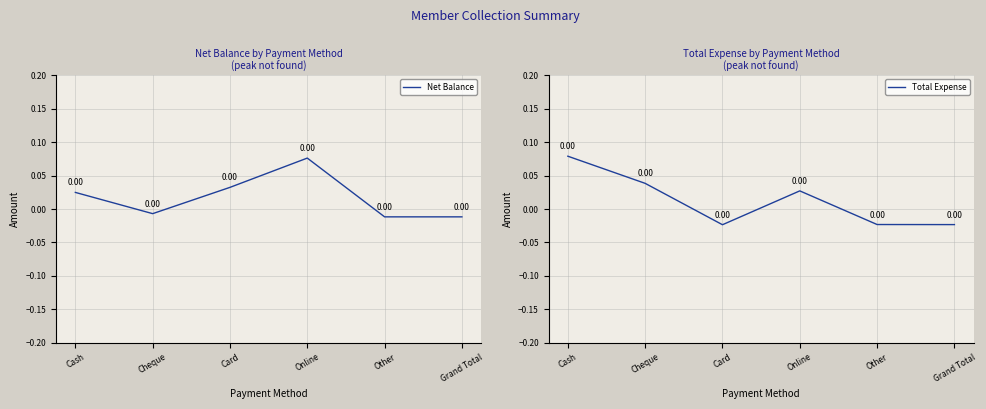

At which label is Net Balance closest to 0?

Cheque